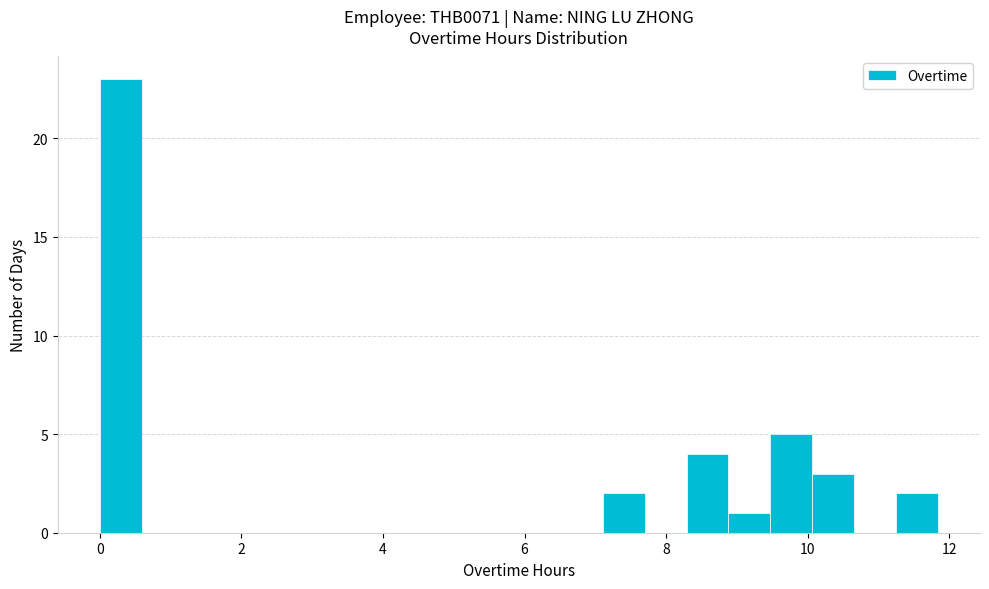

Read against the x-axis, roughly where is the centre of the tallest bar?

0.2